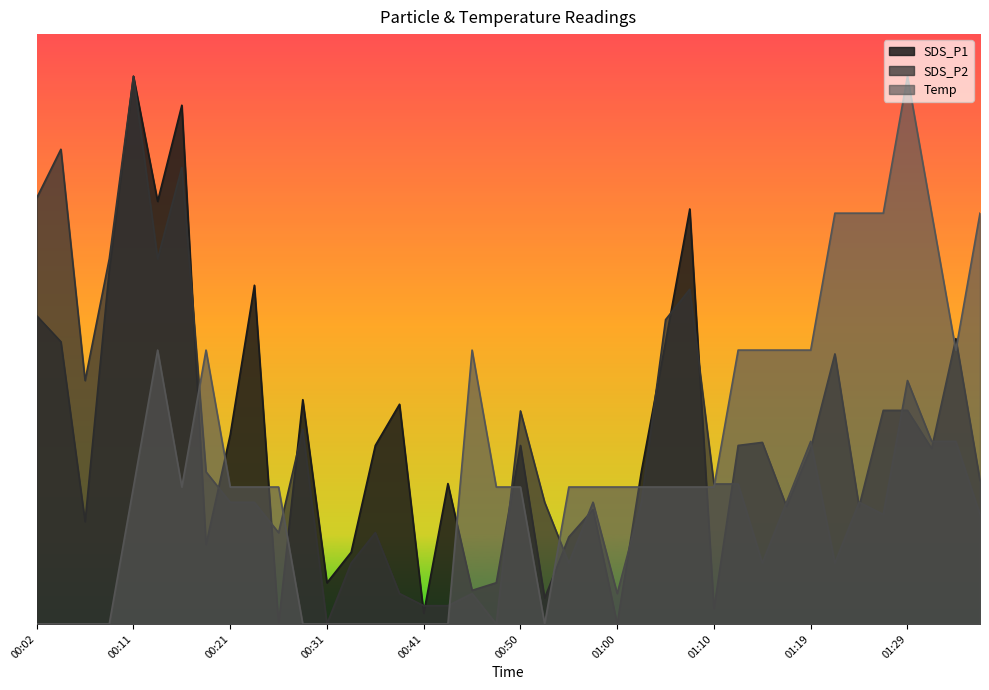

What is the approximate value of SDS_P2 at 01:05?

7.2